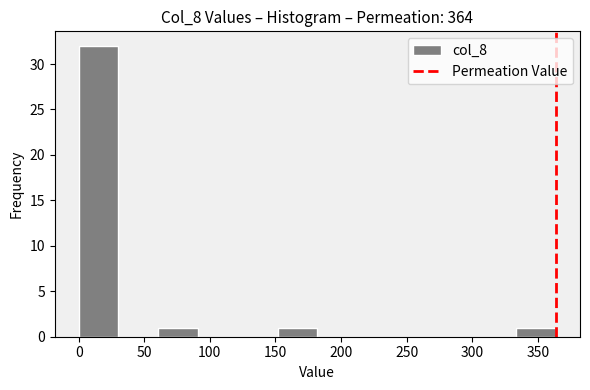

Which range on the x-axis has the tallest bar?

0 to 30